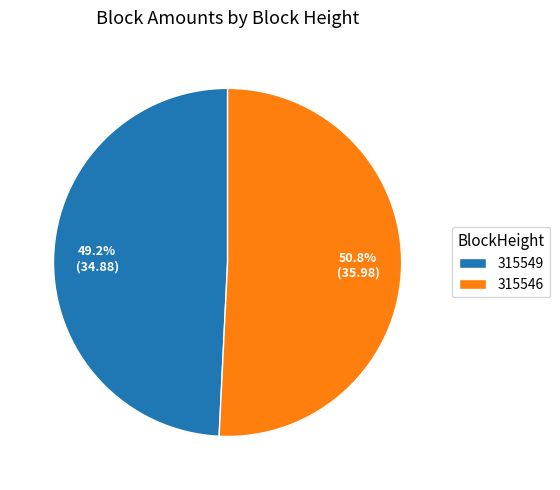

Approximately how many times larger is the value at 315549 compared to 315546?

1.0